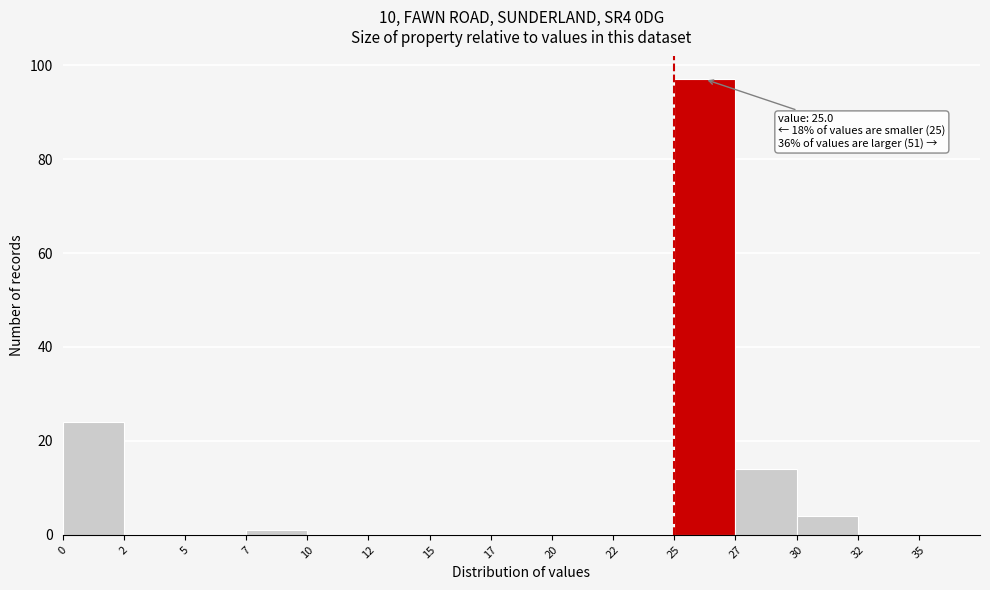

Reading right to left, extract all data points from this chart.

32=0	30=4	27=14	25=97	22=0	20=0	17=0	15=0	12=0	10=0	7=1	5=0	2=0	0=24